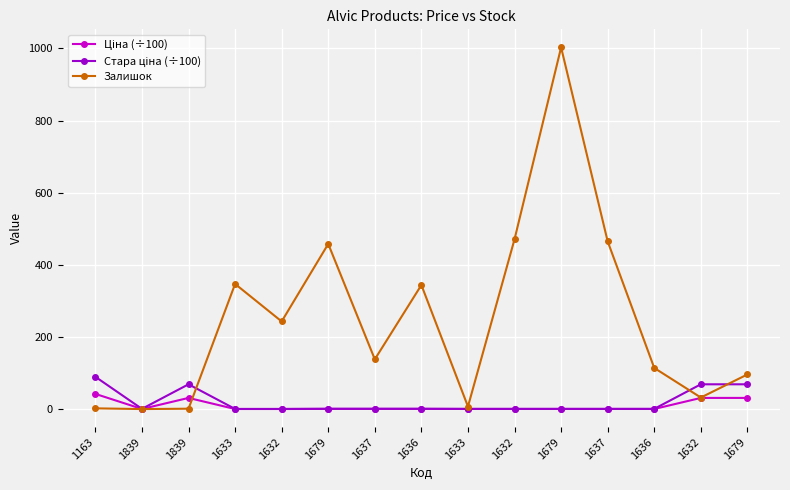

Which series has the widest spread of values?

Залишок